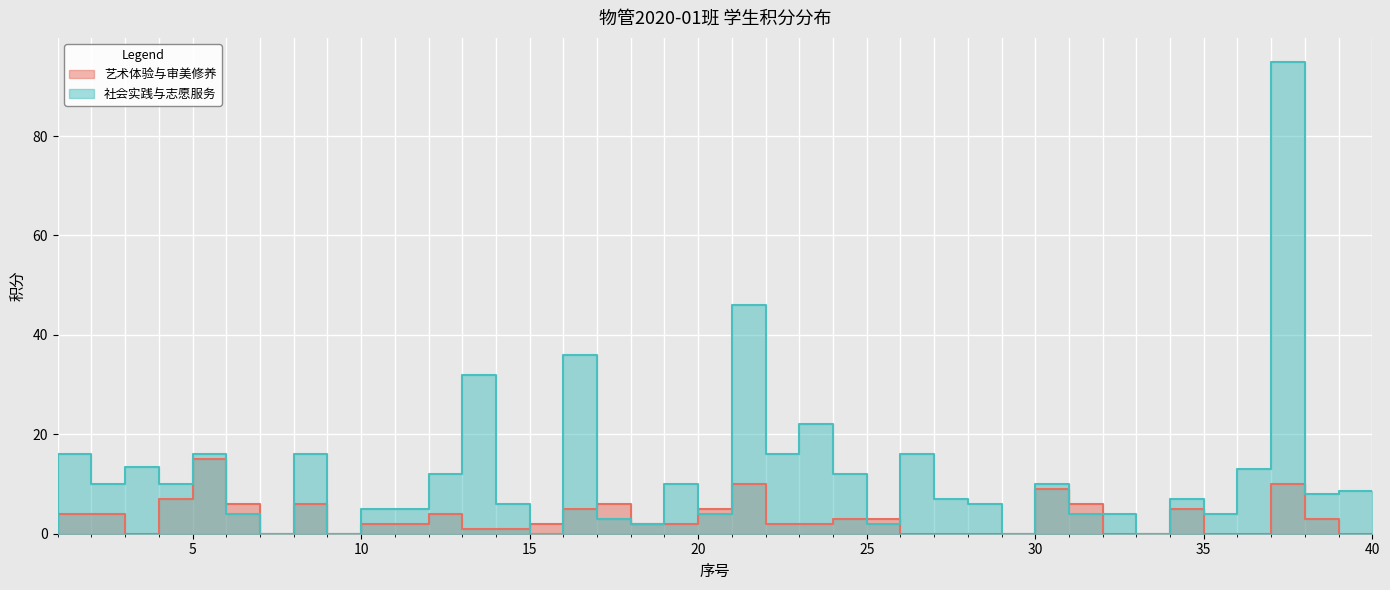

At how many categories does at least one series exceed 36?

2